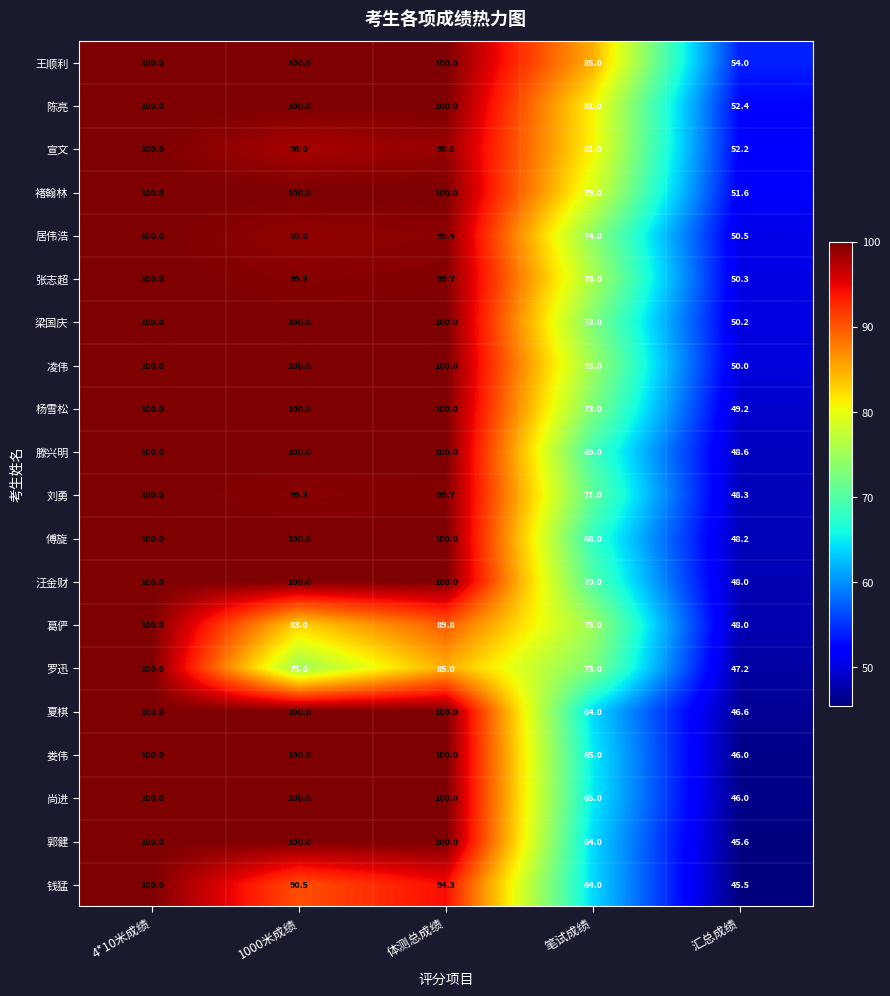

What is the sum of all 汪金财 values?

418.0